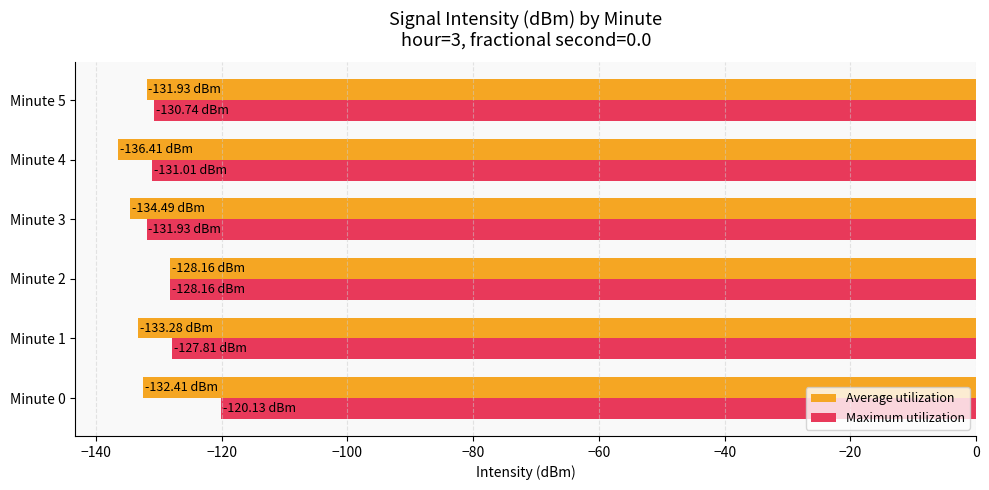

What is the sum of all Average utilization values?

-796.7